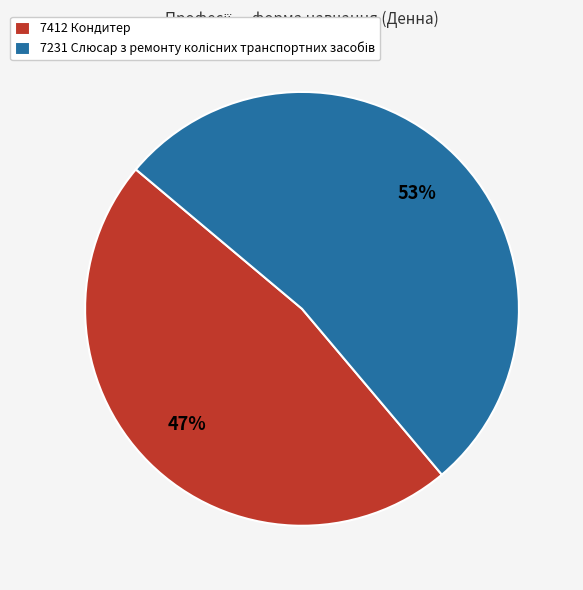

What is the smallest slice in the pie chart?

7412 Кондитер